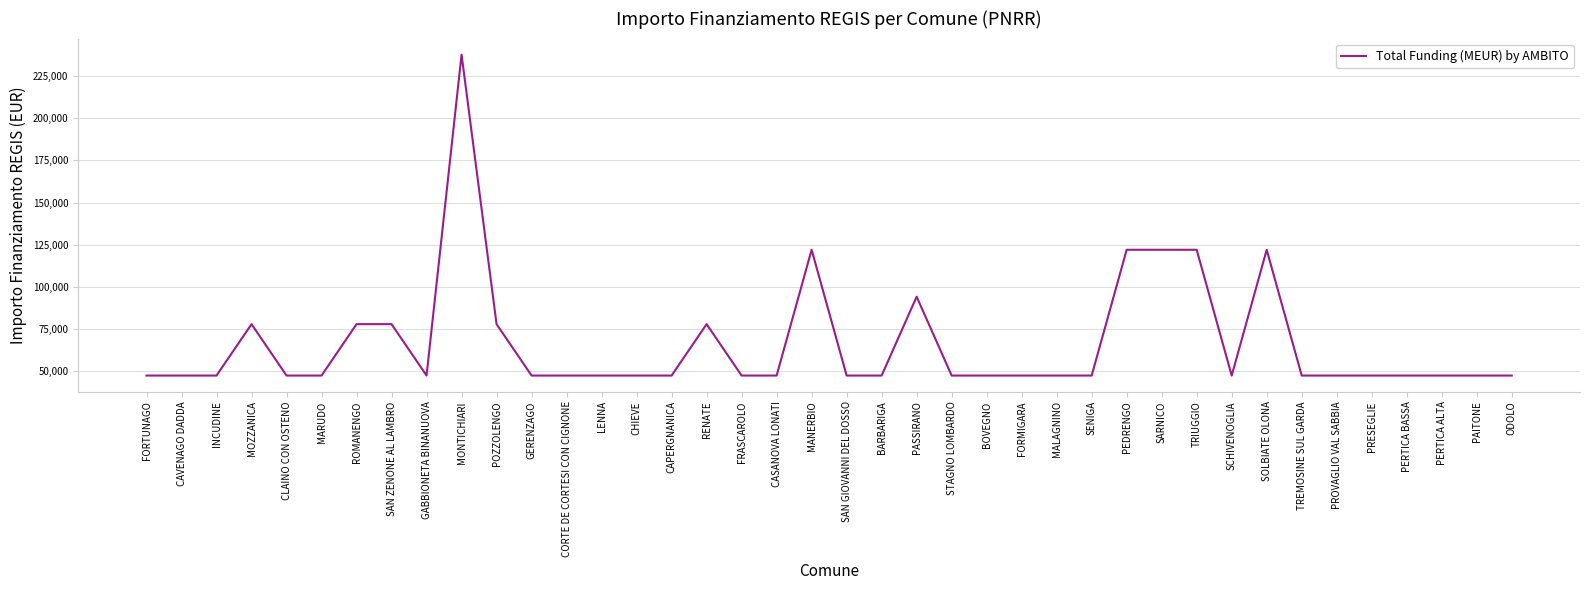

Is it true that the value at MOZZANICA is 41493?

False